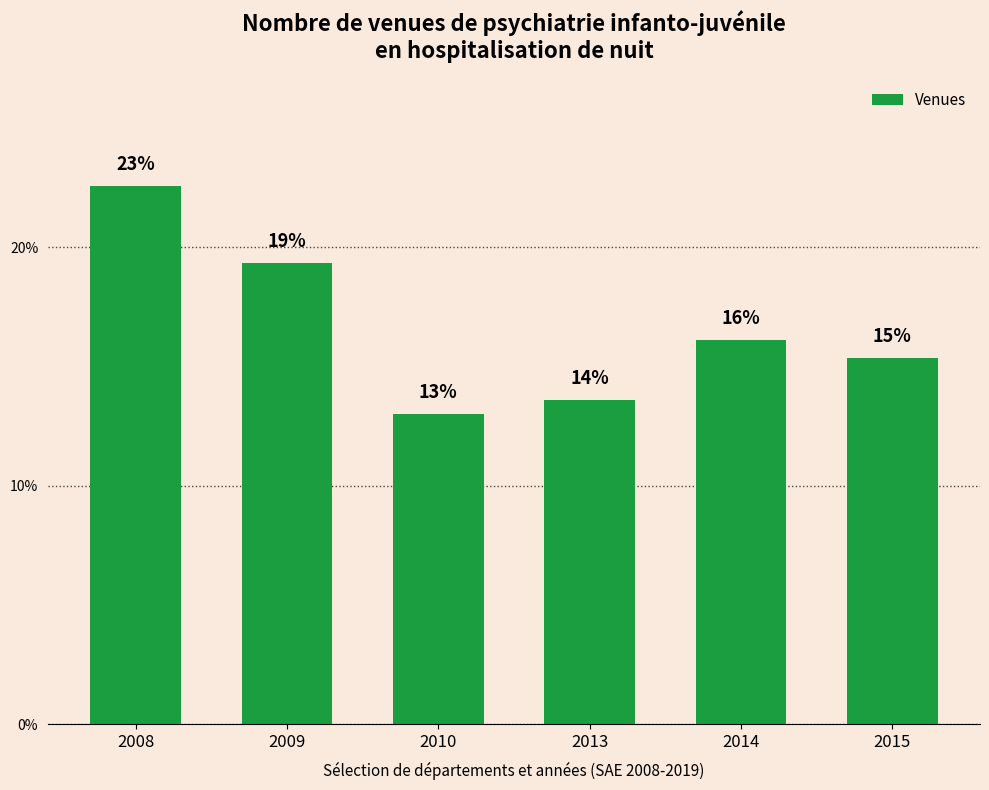

Are the bars horizontal?

No